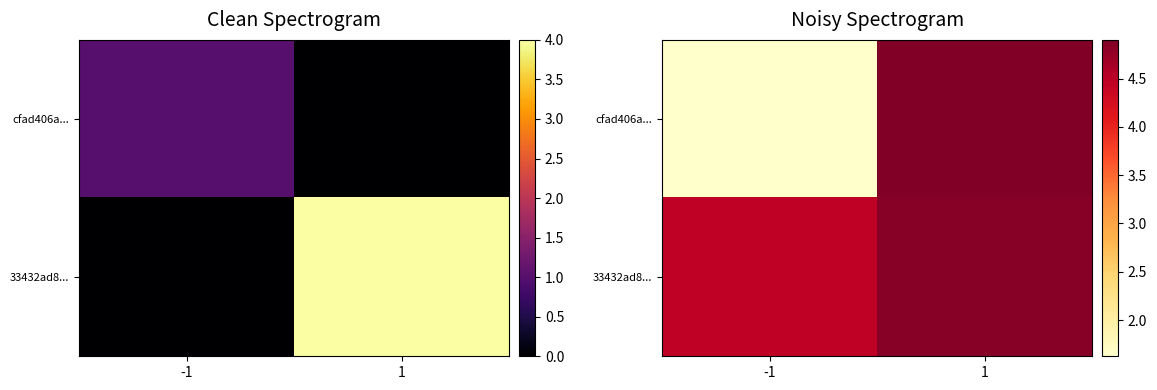

What is the minimum value shown in the chart?

1.6